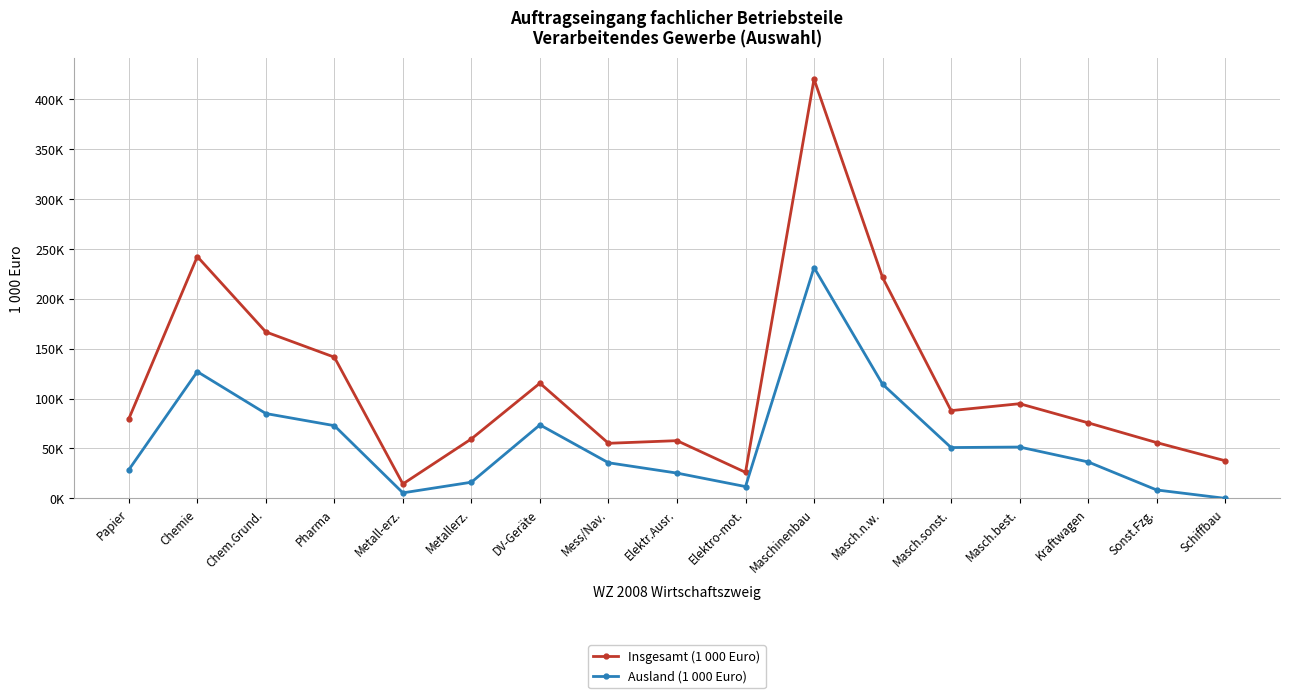

Reading left to right, what are all the values shown in this chart?

Insgesamt (1 000 Euro): Papier=79596.7	Chemie=242332.3	Chem.Grund.=166808.6	Pharma=141482.0	Metall-erz.=14435.2	Metallerz.=59614.5	DV-Geräte=115414.7	Mess/Nav.=55177.7	Elektr.Ausr.=57819.5	Elektro-mot.=26070.7	Maschinenbau=420268.3	Masch.n.w.=221404.9	Masch.sonst.=87916.4	Masch.best.=94857.1	Kraftwagen=75687.8	Sonst.Fzg.=55887.2	Schiffbau=37681.0
Ausland (1 000 Euro): Papier=28573.2	Chemie=126993.7	Chem.Grund.=85009.9	Pharma=72859.3	Metall-erz.=5500.1	Metallerz.=16171.7	DV-Geräte=73638.1	Mess/Nav.=35669.0	Elektr.Ausr.=25321.5	Elektro-mot.=11798.0	Maschinenbau=231302.9	Masch.n.w.=114387.0	Masch.sonst.=50910.0	Masch.best.=51418.7	Kraftwagen=36501.6	Sonst.Fzg.=8404.0	Schiffbau=0.0